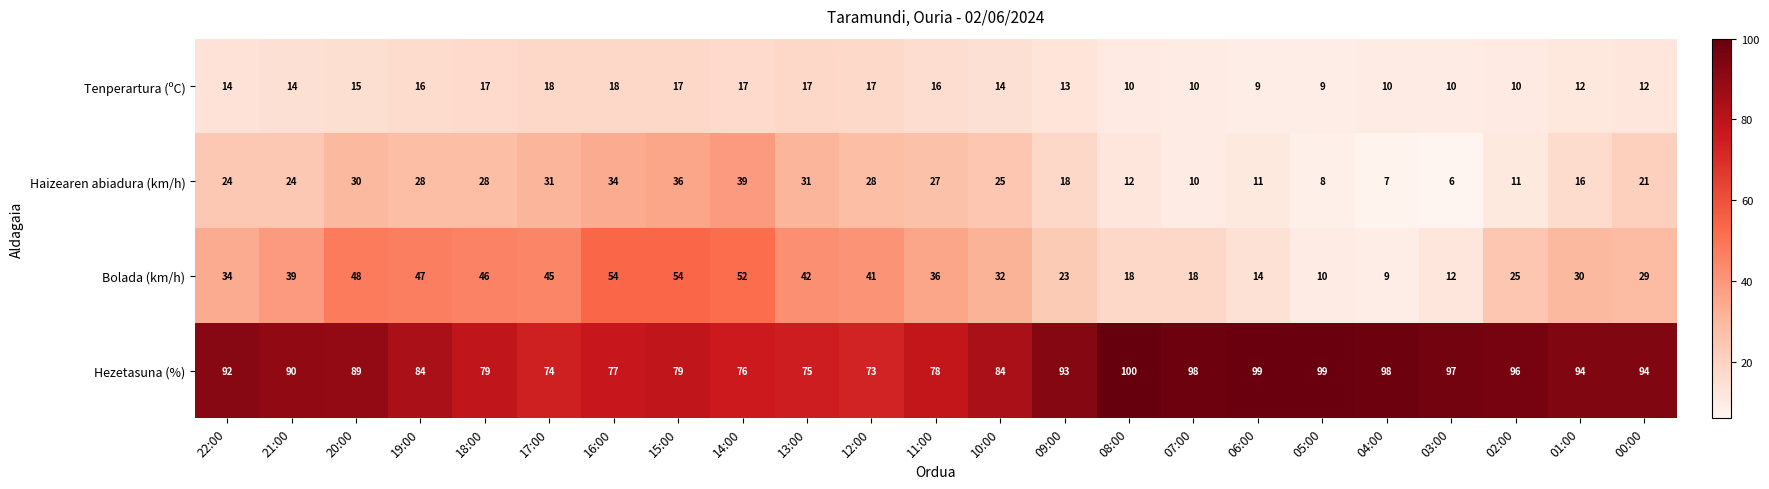

Is it true that Tenperartura (ºC) equals 22 at 19:00?

False